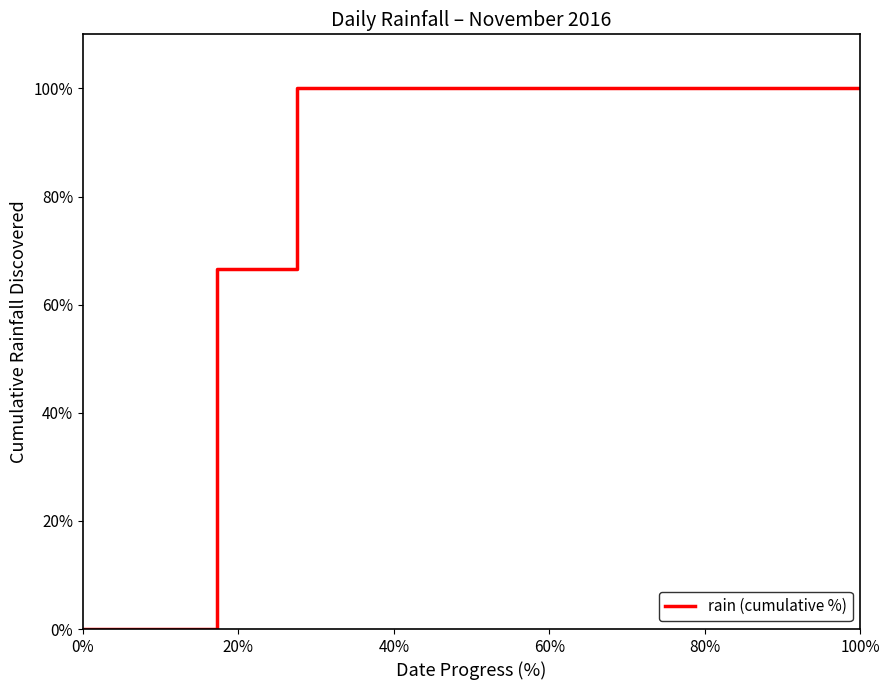

What is the maximum value shown in the chart?

100.0